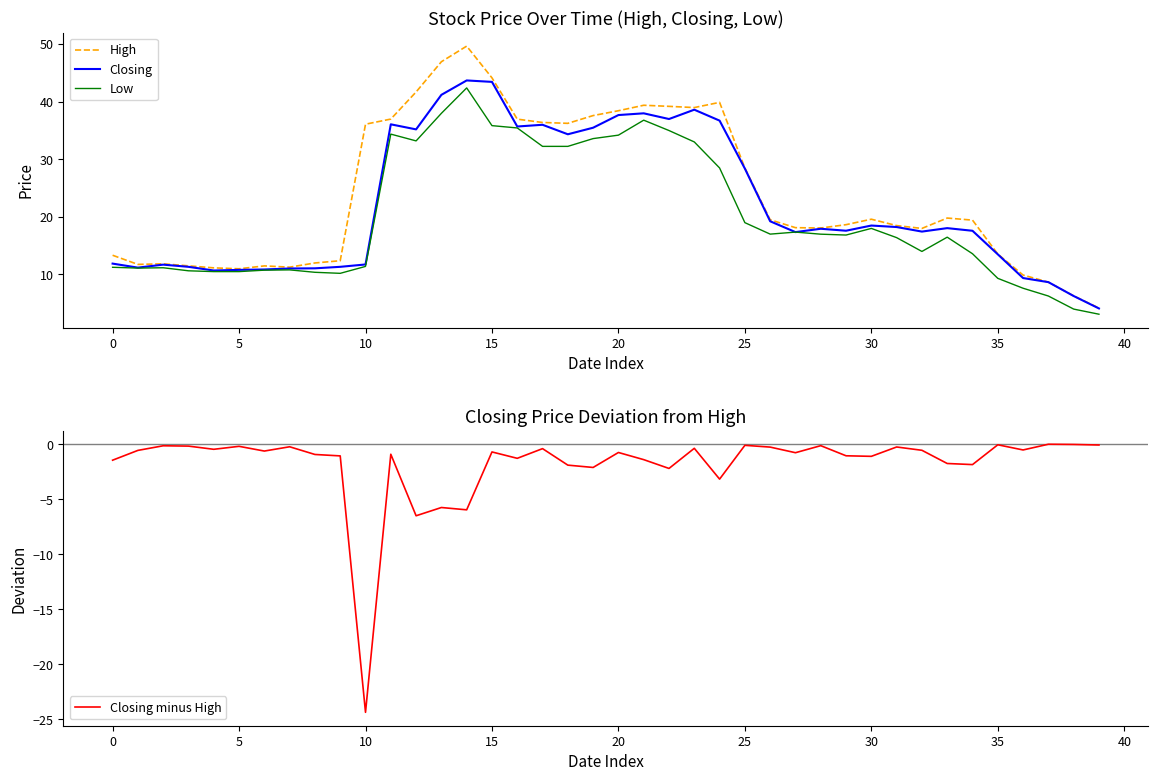

The value of Closing at 0 is 11.9. True or false?

True